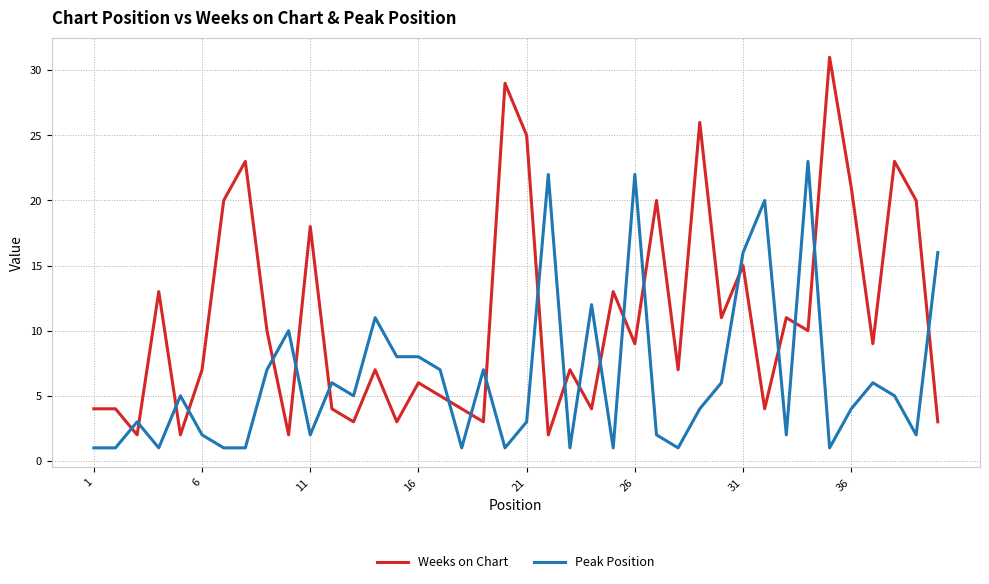

Which series has the largest total across all categories?

Weeks on Chart